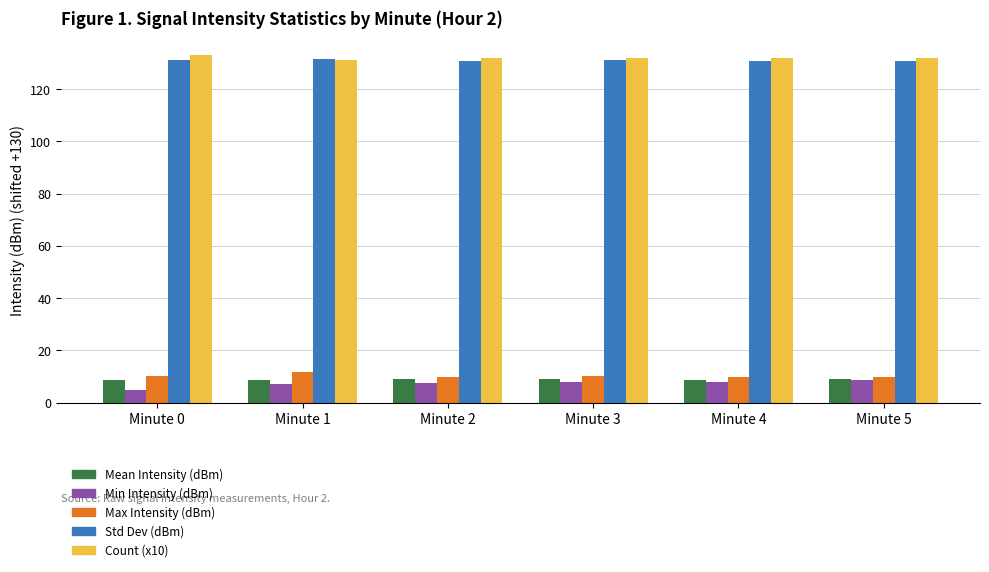

What is the difference between the maximum and minimum values in the Std Dev (dBm) series?

0.6